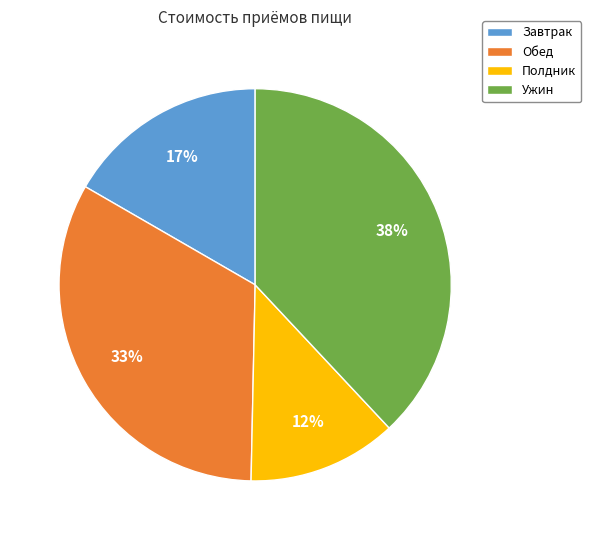

Do Полдник and Обед together represent more than half of the pie?

No